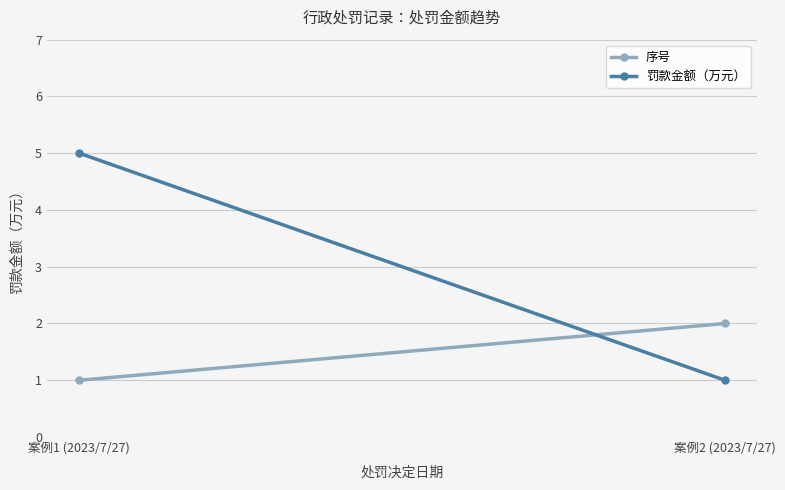

What are all the series names shown in the legend?

序号, 罚款金额（万元）